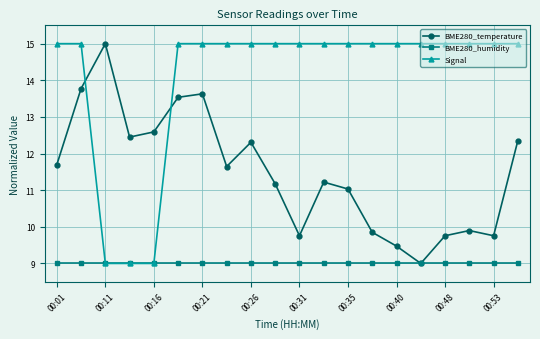

Is this an area chart (filled region under the line)?

No